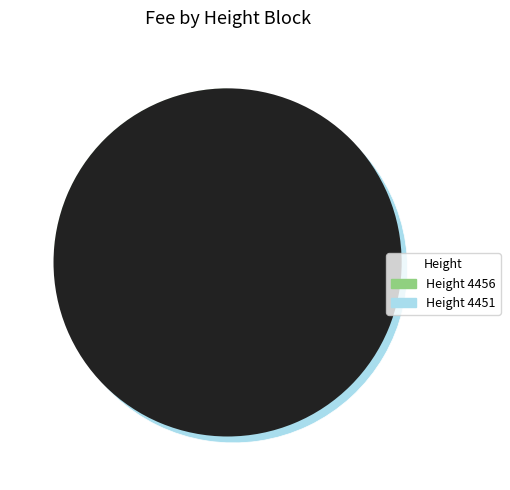

To the nearest percent, what portion does 4456 represent?

24%